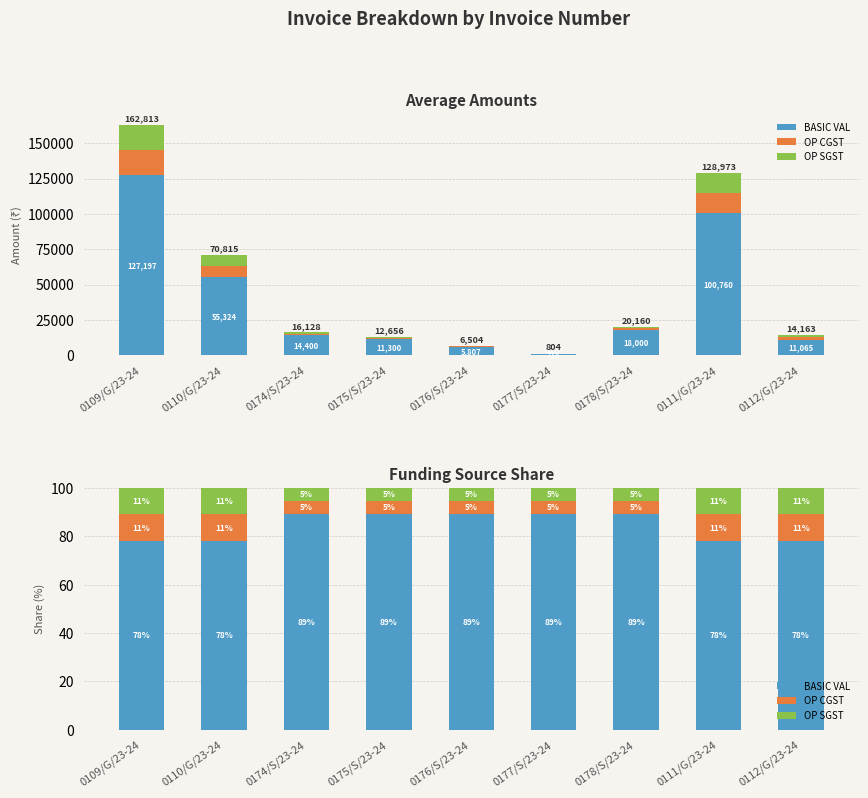

Reading left to right, list all the values displayed in this chart.

BASIC VAL: 0109/G/23-24=78.1	0110/G/23-24=78.1	0174/S/23-24=89.3	0175/S/23-24=89.3	0176/S/23-24=89.3	0177/S/23-24=89.3	0178/S/23-24=89.3	0111/G/23-24=78.1	0112/G/23-24=78.1
OP CGST: 0109/G/23-24=10.9	0110/G/23-24=10.9	0174/S/23-24=5.4	0175/S/23-24=5.4	0176/S/23-24=5.4	0177/S/23-24=5.4	0178/S/23-24=5.4	0111/G/23-24=10.9	0112/G/23-24=10.9
OP SGST: 0109/G/23-24=10.9	0110/G/23-24=10.9	0174/S/23-24=5.4	0175/S/23-24=5.4	0176/S/23-24=5.4	0177/S/23-24=5.4	0178/S/23-24=5.4	0111/G/23-24=10.9	0112/G/23-24=10.9